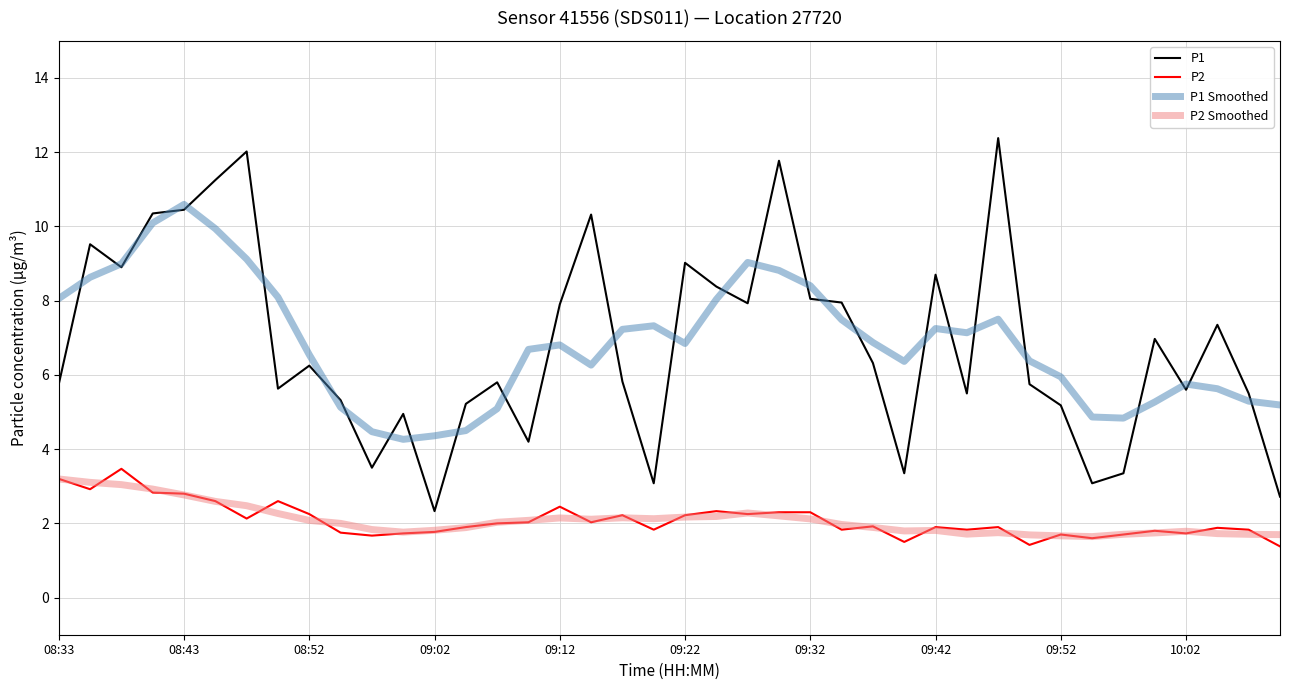

Which series has the largest range (max minus min)?

P1